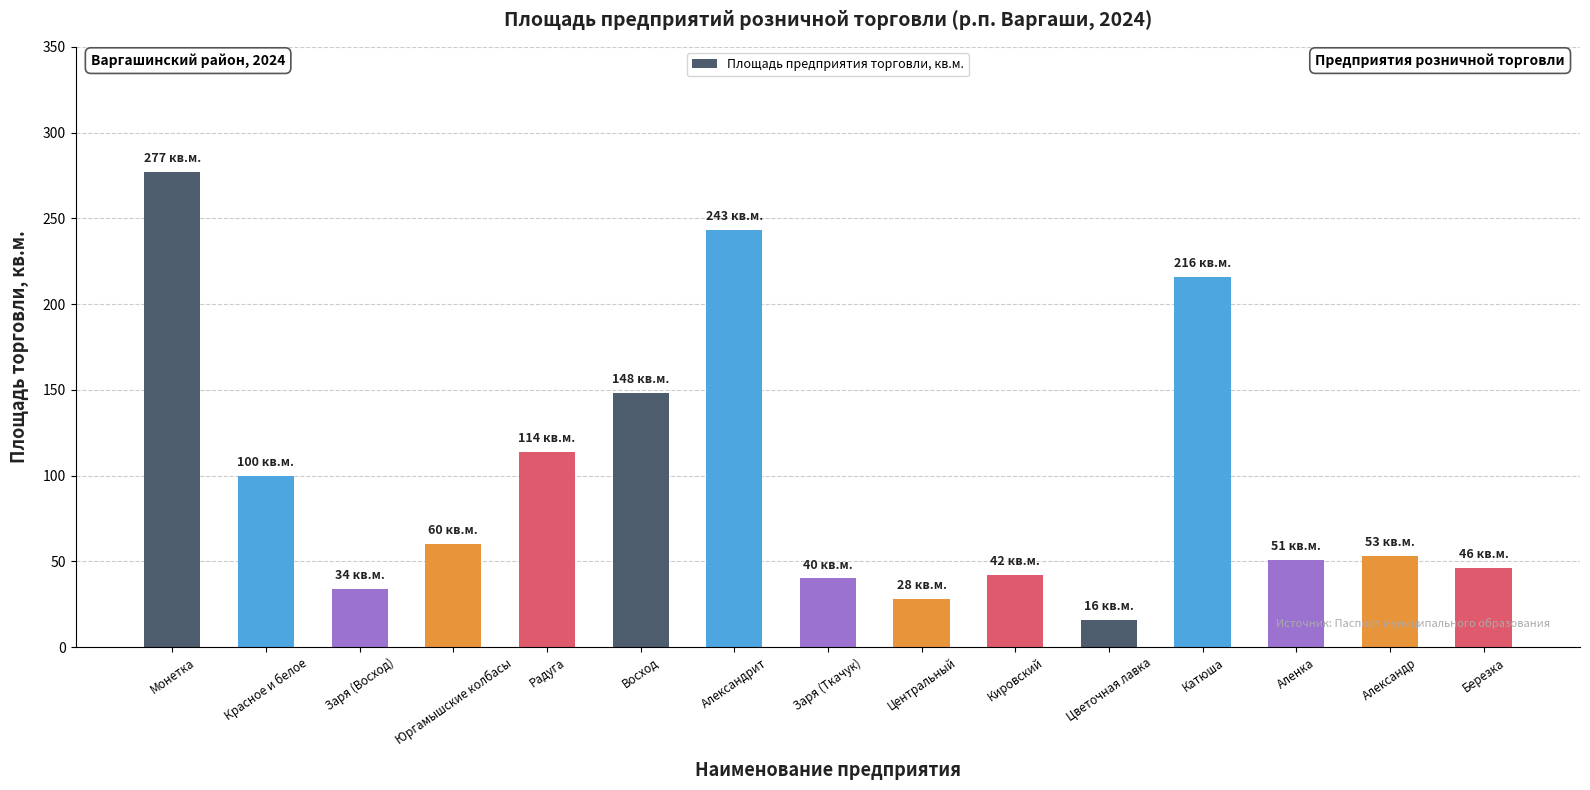

At which label does the data first exceed 53?

Монетка